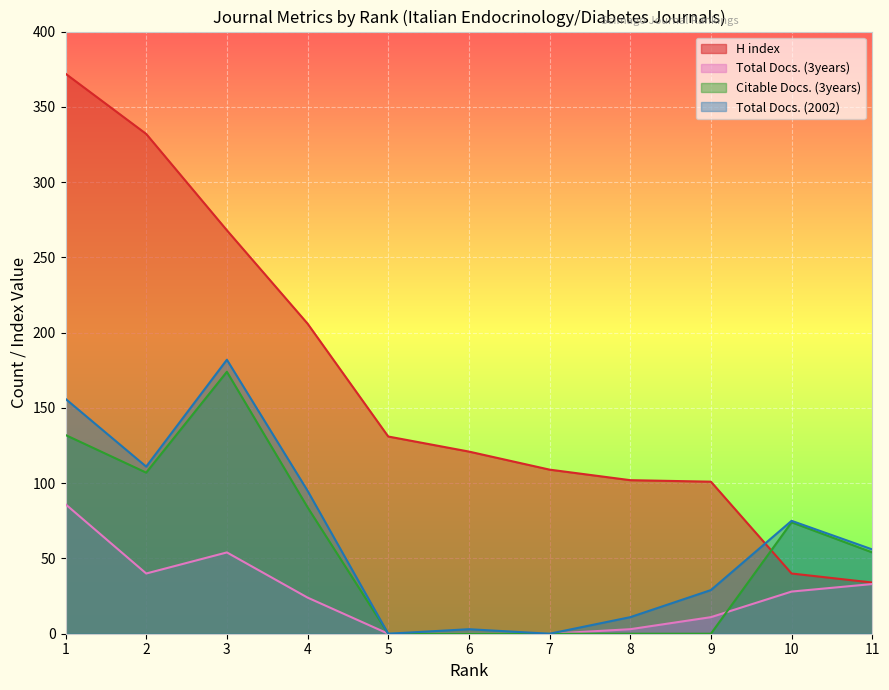

What is the difference between the maximum and minimum values in the H index series?

338